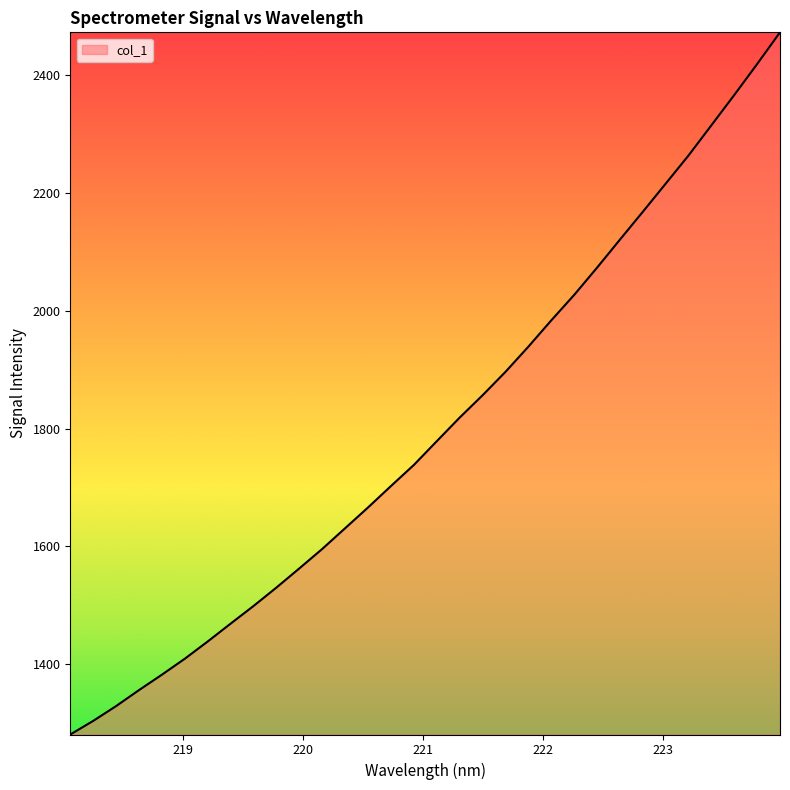

What is the minimum value shown in the chart?

1280.8